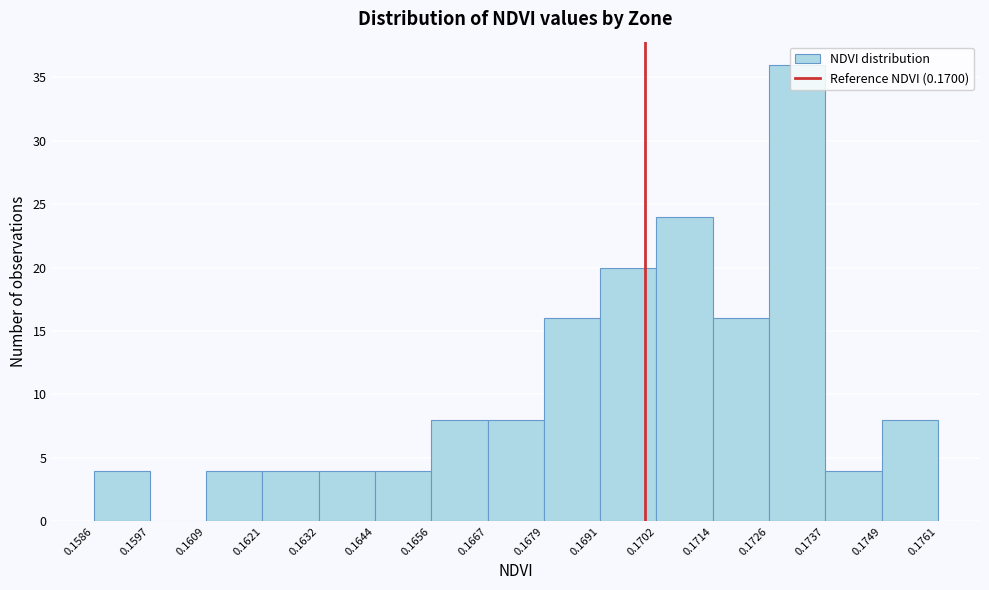

What is the height of the bar covering 0.1726 to 0.1737 on the x-axis? The values are not printed on the chart, so give them approximately, as read against the axis.

36